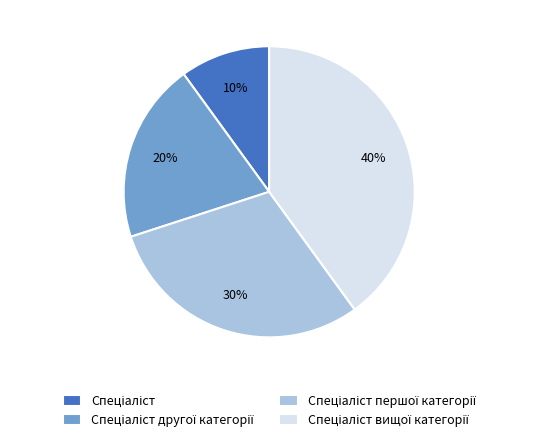

To the nearest percent, what is the average slice percentage?

25%